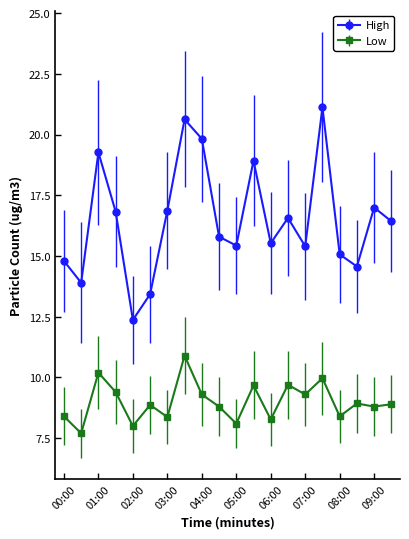

Which series has the largest total across all categories?

High